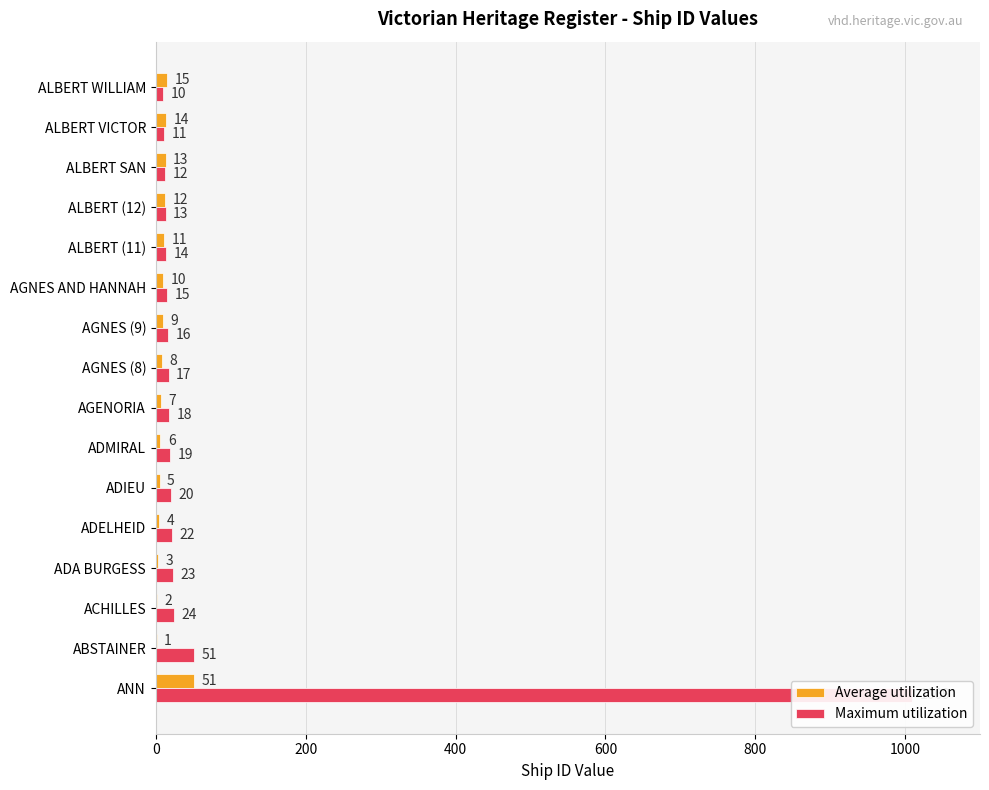

Reading left to right, list all the values displayed in this chart.

Average utilization: 51	1	2	3	4	5	6	7	8	9	10	11	12	13	14	15
Maximum utilization: 1009	51	24	23	22	20	19	18	17	16	15	14	13	12	11	10